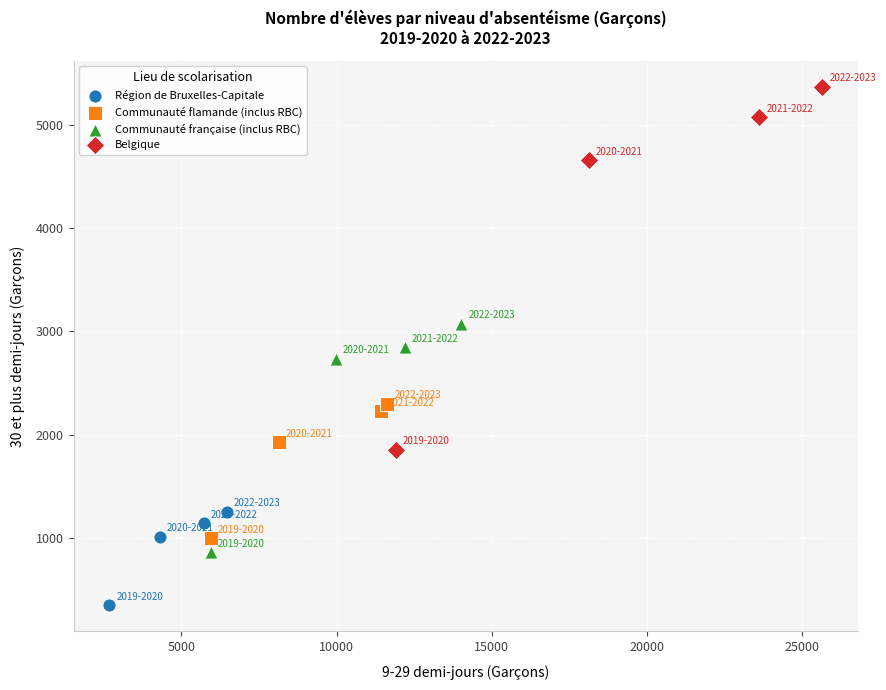

What are all the series names shown in the legend?

Région de Bruxelles-Capitale, Communauté flamande (inclus RBC), Communauté française (inclus RBC), Belgique